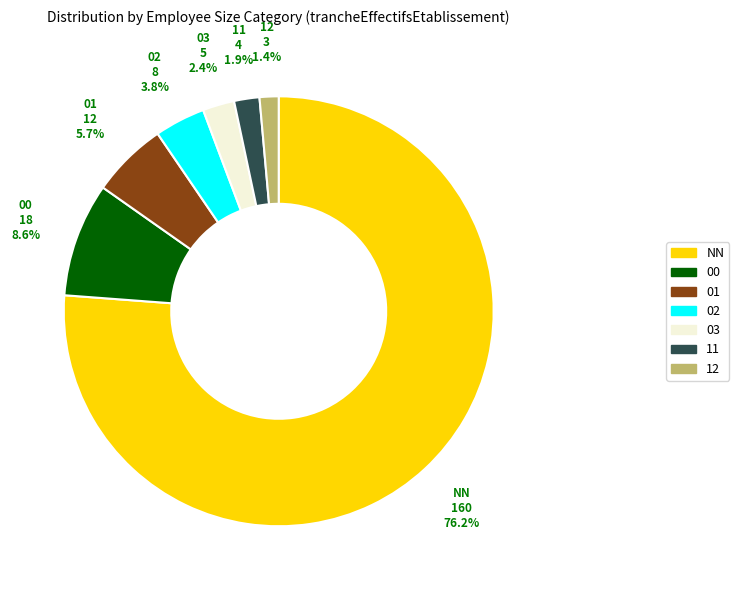

To the nearest percent, what percentage of the pie is 03?

2%